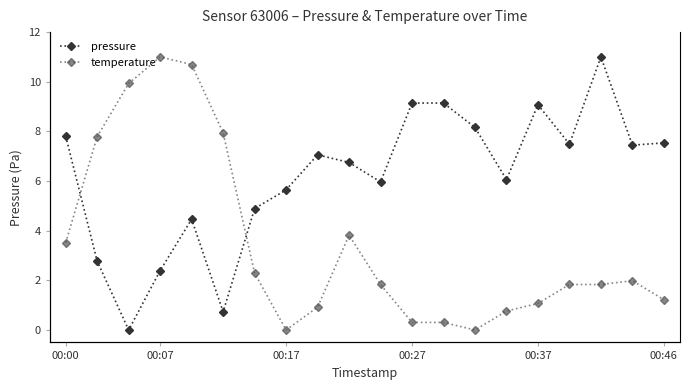

Which series has the largest total across all categories?

pressure